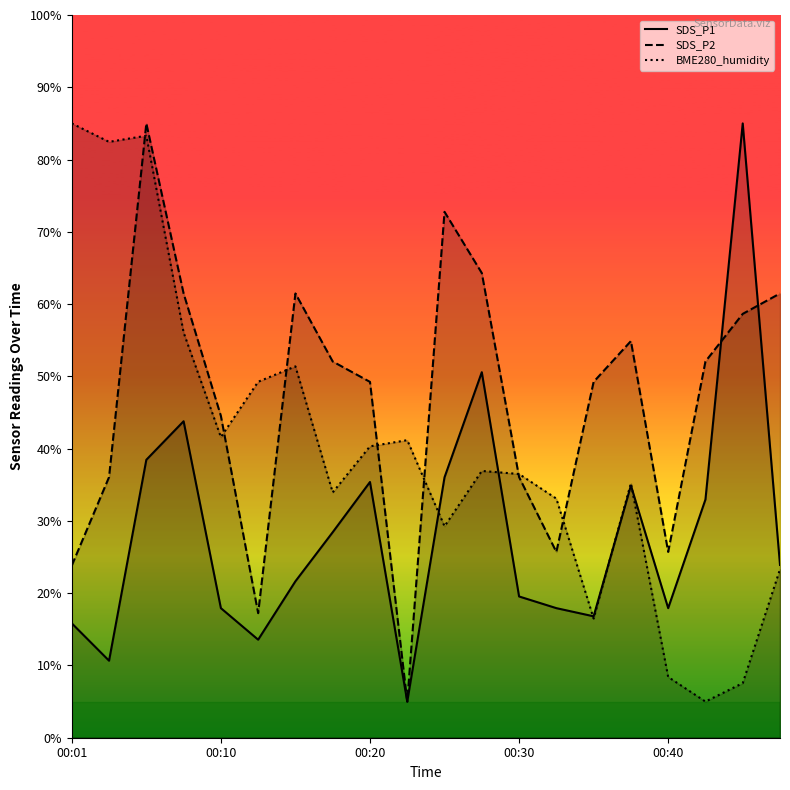

In SDS_P2, how many points are higher than both neighbors (excluding endpoints)?

4